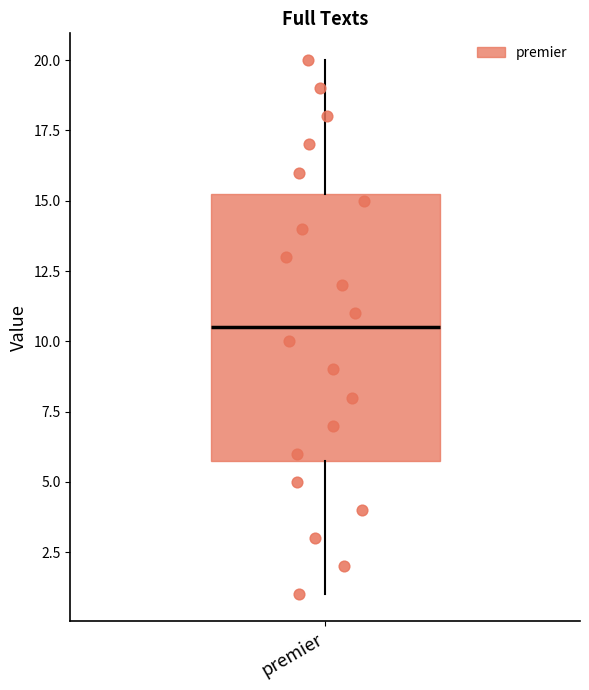

Read this box plot against the y-axis: the position of the median line, the range covered by the box, and the ends of both whiskers. The values are not printed on the chart, so give them approximately, as read against the axis.

median 10.5, box 6.0 to 15.5, whiskers 1.0 to 20.0